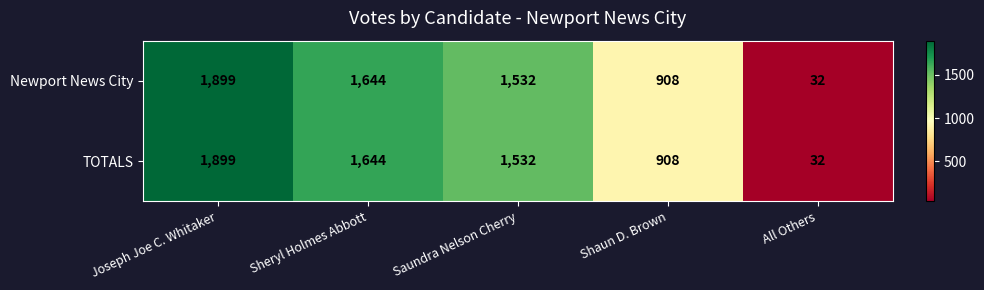

How many distinct data groups are displayed?

2